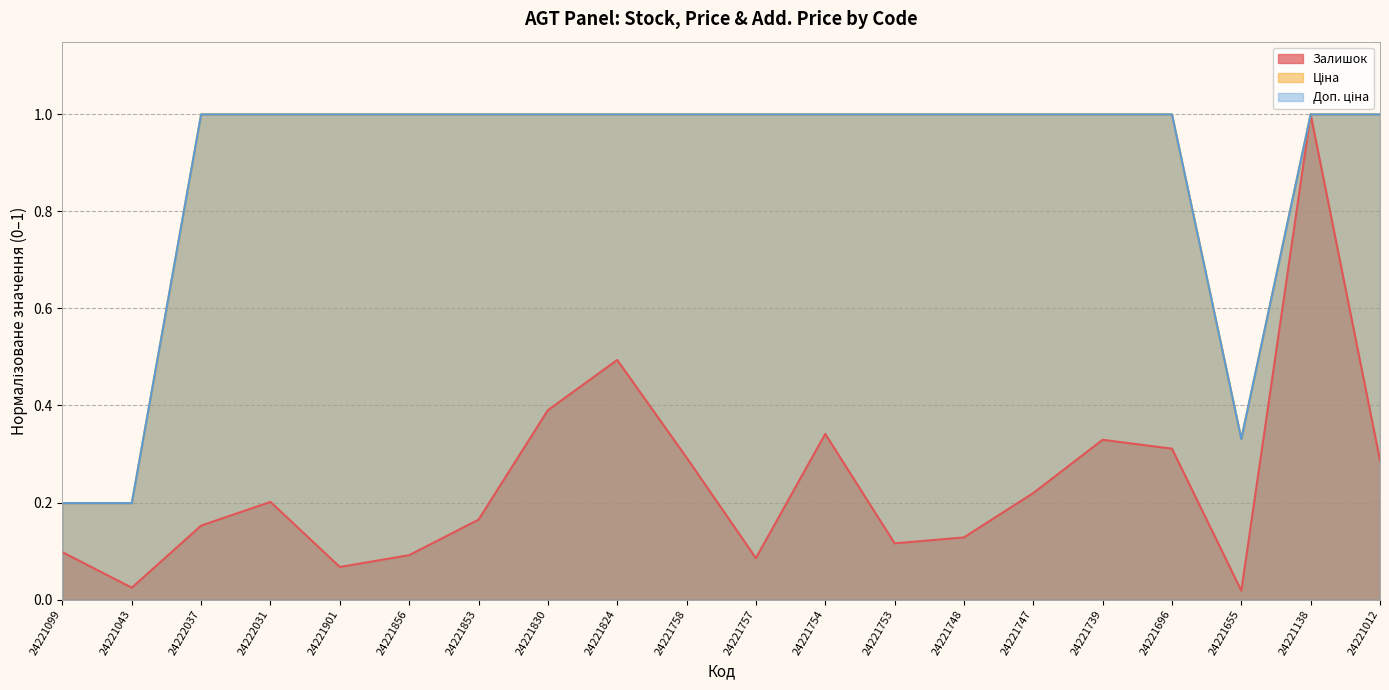

What is the label of the 10th point from the right?

24221757